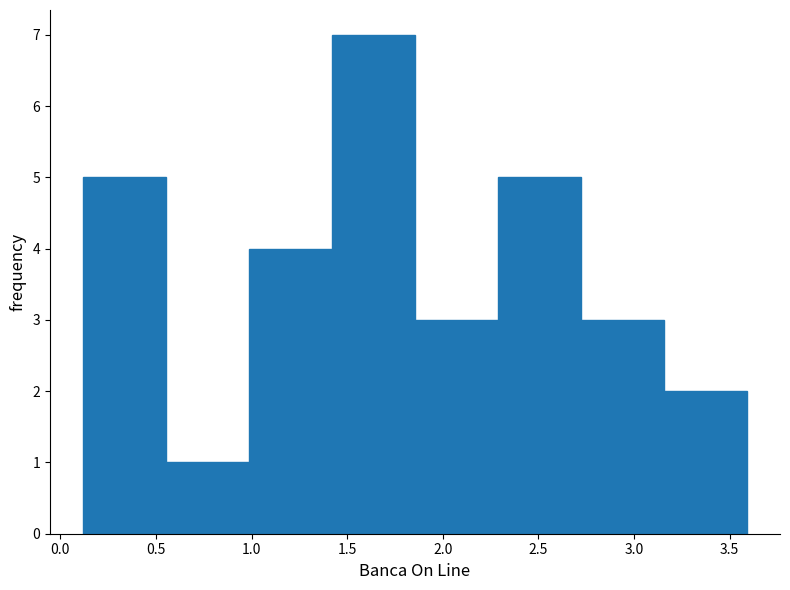

Reading left to right, list every bar in this chart as the range it spans on the x-axis followed by its height. Neither the bar edges nor the heights are printed on the chart, so give them approximately, as read against the axes.

0.10 to 0.55: 5
0.55 to 1.00: 1
1.00 to 1.40: 4
1.40 to 1.85: 7
1.85 to 2.30: 3
2.30 to 2.70: 5
2.70 to 3.15: 3
3.15 to 3.60: 2